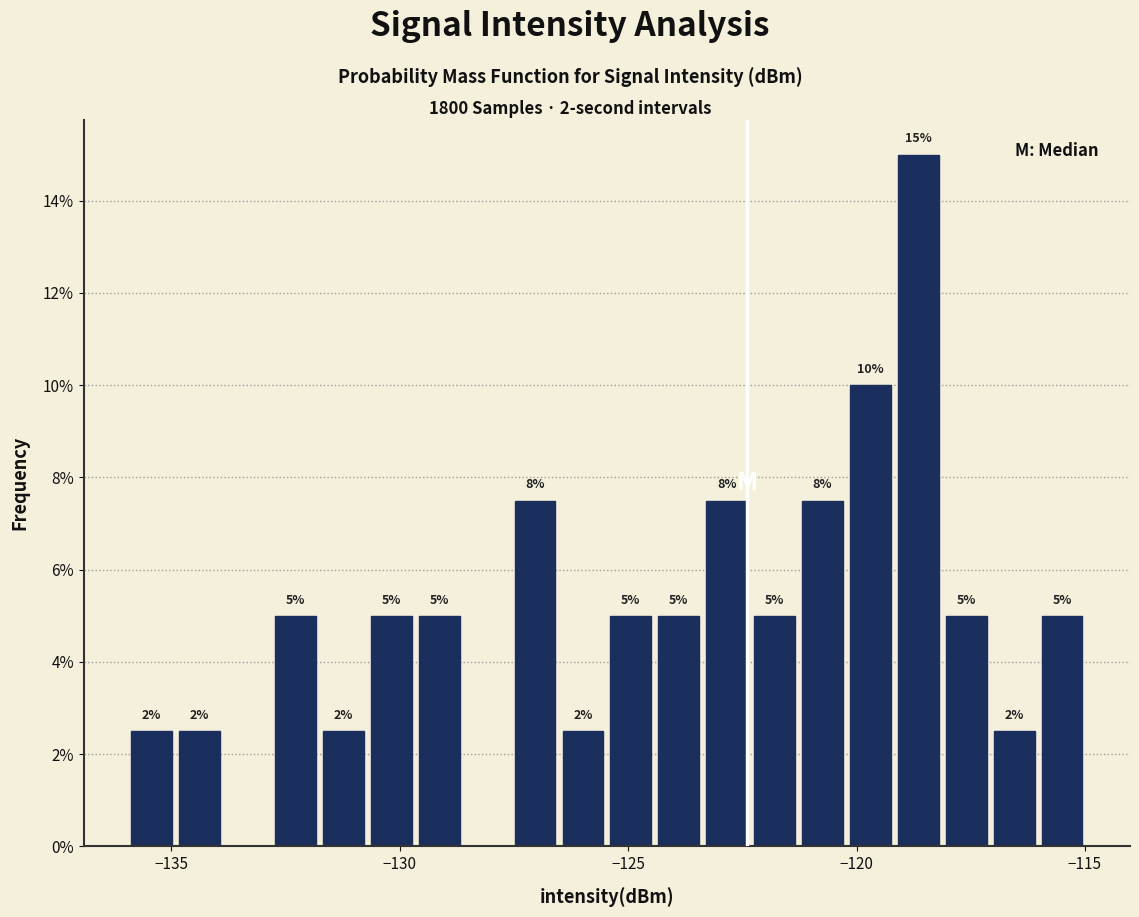

Around what value on the x-axis is the tallest bar? Give the approximate position of its centre, as read against the axis.

-118.5